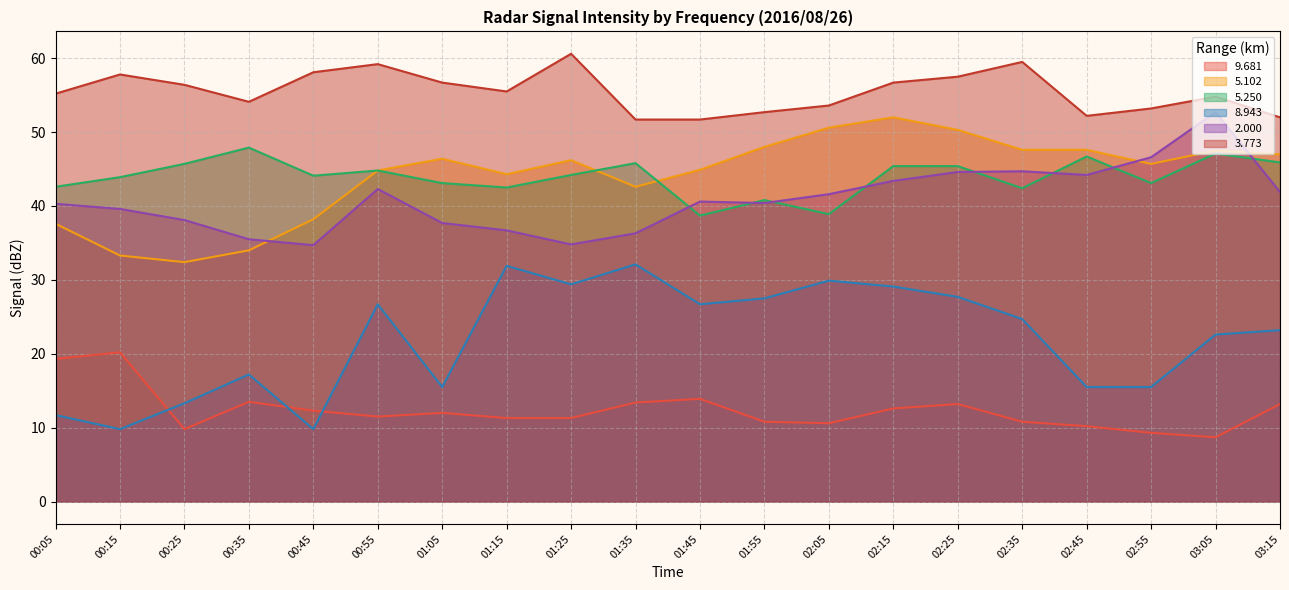

Reading right to left, what are all the values shown in this chart?

9.681: 03:15=13.2	03:05=8.7	02:55=9.3	02:45=10.2	02:35=10.8	02:25=13.2	02:15=12.6	02:05=10.6	01:55=10.8	01:45=13.9	01:35=13.4	01:25=11.3	01:15=11.3	01:05=12.0	00:55=11.5	00:45=12.3	00:35=13.5	00:25=9.8	00:15=20.2	00:05=19.3
5.102: 03:15=47.0	03:05=47.5	02:55=45.7	02:45=47.6	02:35=47.6	02:25=50.3	02:15=52.0	02:05=50.6	01:55=48.0	01:45=44.9	01:35=42.6	01:25=46.2	01:15=44.3	01:05=46.4	00:55=44.8	00:45=38.2	00:35=34.0	00:25=32.4	00:15=33.3	00:05=37.6
5.250: 03:15=45.9	03:05=47.1	02:55=43.1	02:45=46.7	02:35=42.4	02:25=45.4	02:15=45.4	02:05=38.9	01:55=40.8	01:45=38.7	01:35=45.8	01:25=44.2	01:15=42.5	01:05=43.1	00:55=44.8	00:45=44.1	00:35=47.9	00:25=45.7	00:15=43.9	00:05=42.6
8.943: 03:15=23.2	03:05=22.6	02:55=15.5	02:45=15.5	02:35=24.7	02:25=27.7	02:15=29.1	02:05=29.9	01:55=27.5	01:45=26.7	01:35=32.1	01:25=29.4	01:15=31.9	01:05=15.5	00:55=26.7	00:45=9.8	00:35=17.2	00:25=13.3	00:15=9.8	00:05=11.7
2.000: 03:15=41.9	03:05=52.7	02:55=46.6	02:45=44.2	02:35=44.7	02:25=44.6	02:15=43.4	02:05=41.6	01:55=40.4	01:45=40.6	01:35=36.3	01:25=34.8	01:15=36.7	01:05=37.7	00:55=42.3	00:45=34.7	00:35=35.5	00:25=38.1	00:15=39.6	00:05=40.3
3.773: 03:15=52.0	03:05=54.8	02:55=53.2	02:45=52.2	02:35=59.5	02:25=57.5	02:15=56.7	02:05=53.6	01:55=52.7	01:45=51.7	01:35=51.7	01:25=60.6	01:15=55.5	01:05=56.7	00:55=59.2	00:45=58.1	00:35=54.1	00:25=56.4	00:15=57.8	00:05=55.2